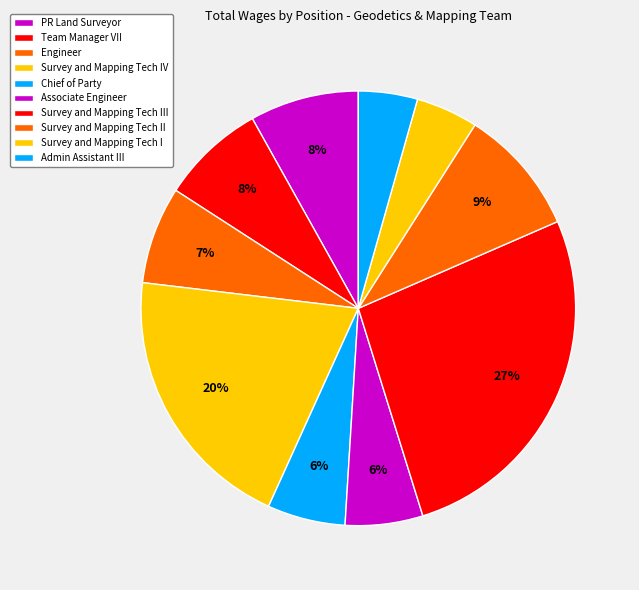

What is the total percentage of Survey and Mapping Tech I and Survey and Mapping Tech III?

31.4%